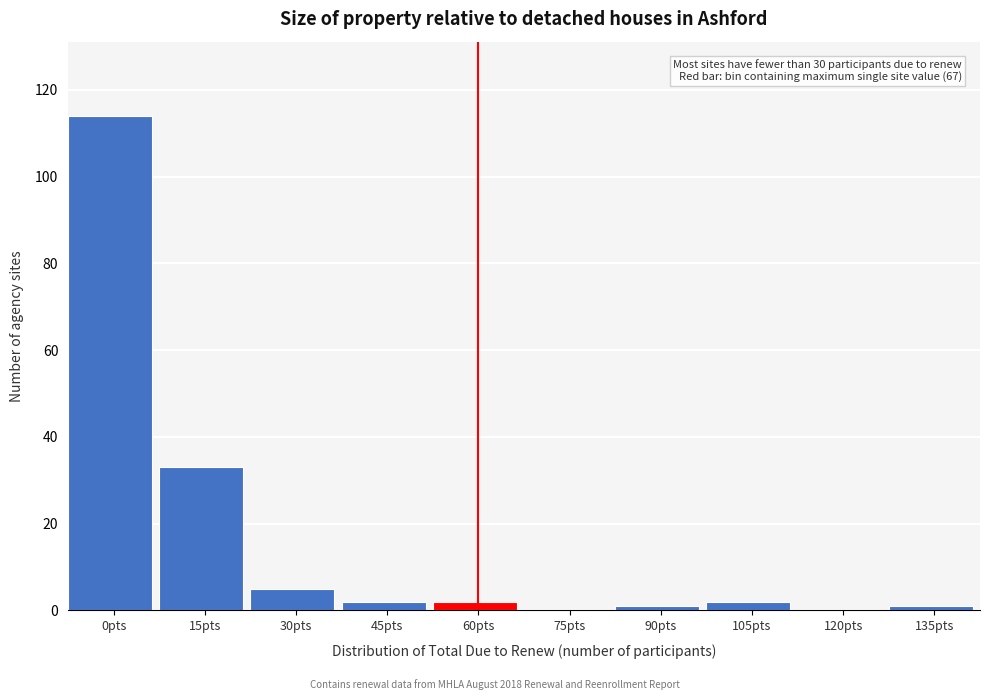

Reading right to left, list all the values displayed in this chart.

135pts=1	120pts=0	105pts=2	90pts=1	75pts=0	60pts=2	45pts=2	30pts=5	15pts=33	0pts=114